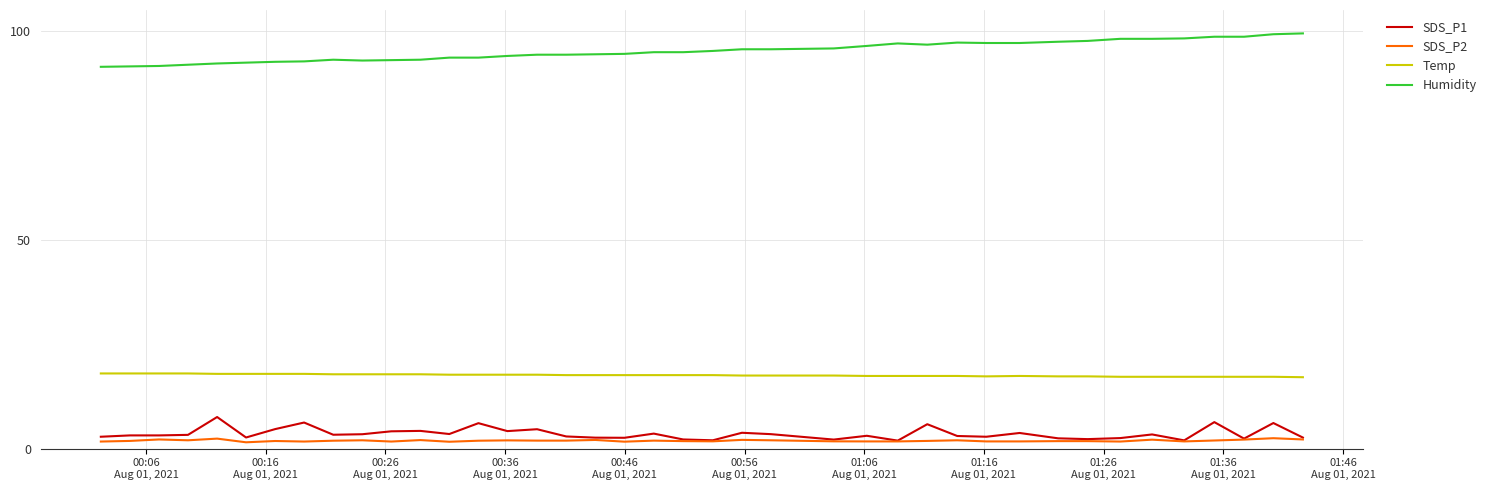

Which series has the largest total across all categories?

Humidity